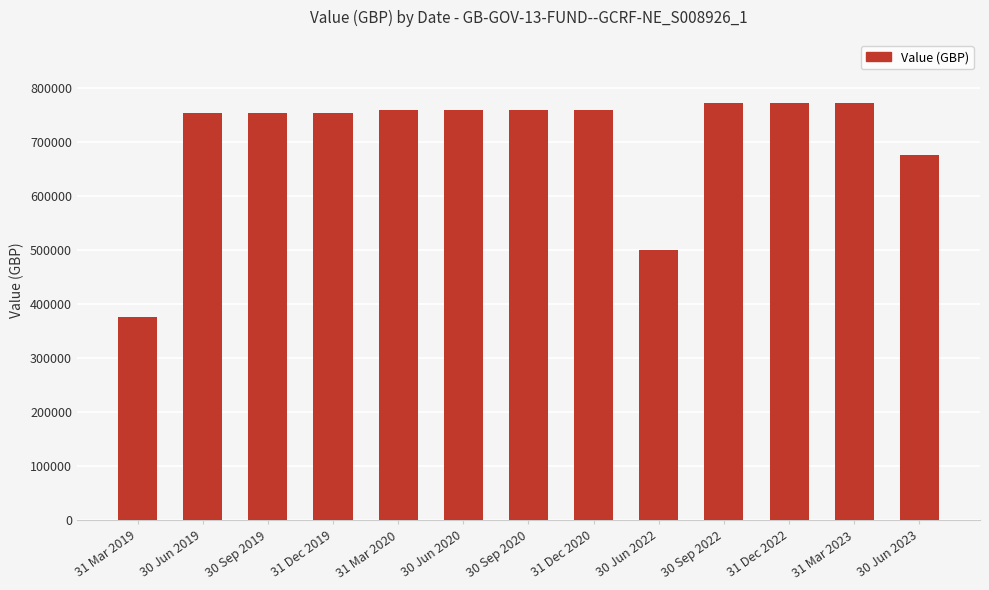

Count the number of categories in the chart.

13